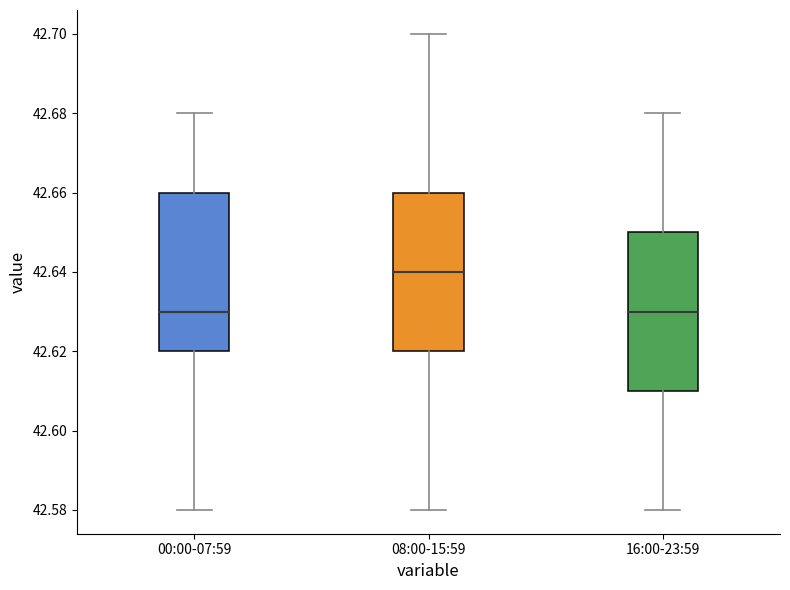

Reading left to right, transcribe this box plot: for each box, give where its median line is, the range the box spans, and where its two whiskers end, as read against the y-axis. The values are not printed on the chart, so give them approximately, as read against the axis.

00:00-07:59: median 42.63, box 42.62 to 42.66, whiskers 42.58 to 42.68
08:00-15:59: median 42.64, box 42.62 to 42.66, whiskers 42.58 to 42.70
16:00-23:59: median 42.63, box 42.61 to 42.65, whiskers 42.58 to 42.68